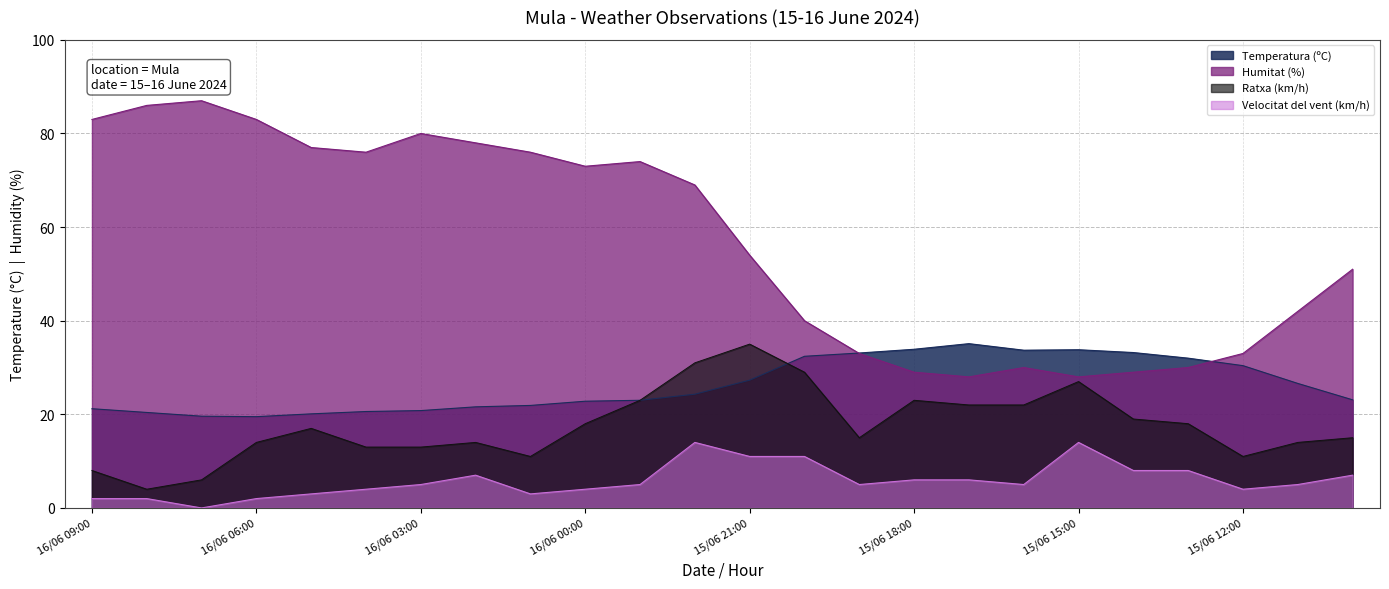

Is the value of Humitat (%) at 15/06 12:00 greater than the value of Velocitat del vent (km/h) at 16/06 05:00?

Yes